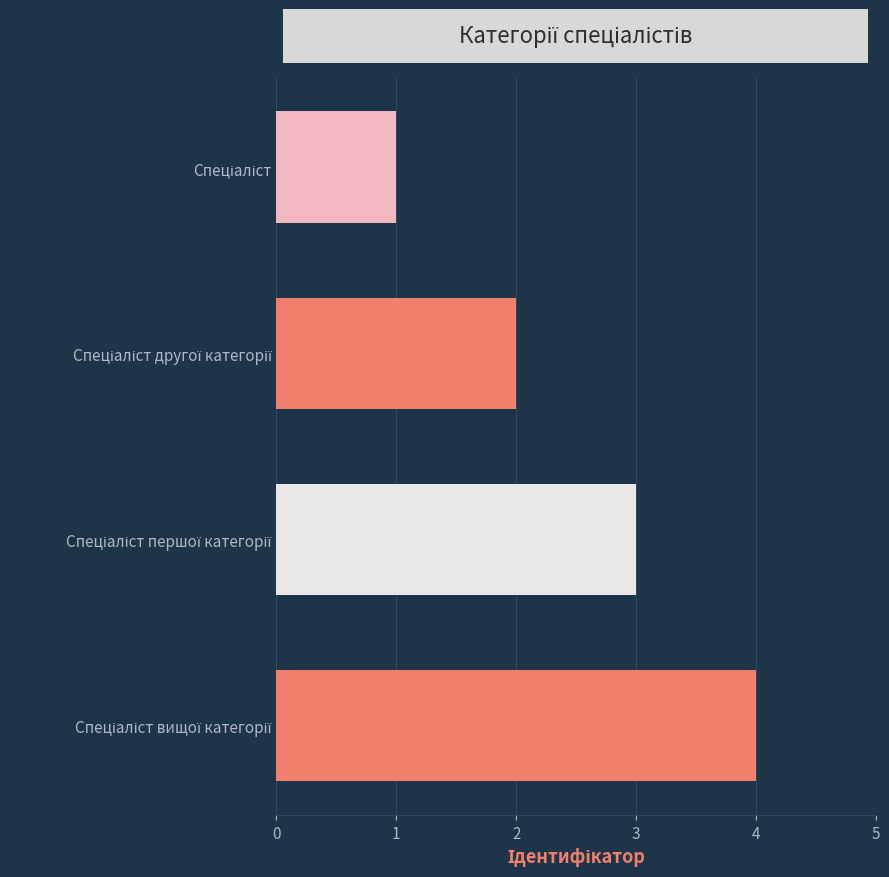

What is the difference between the second highest and minimum values?

2